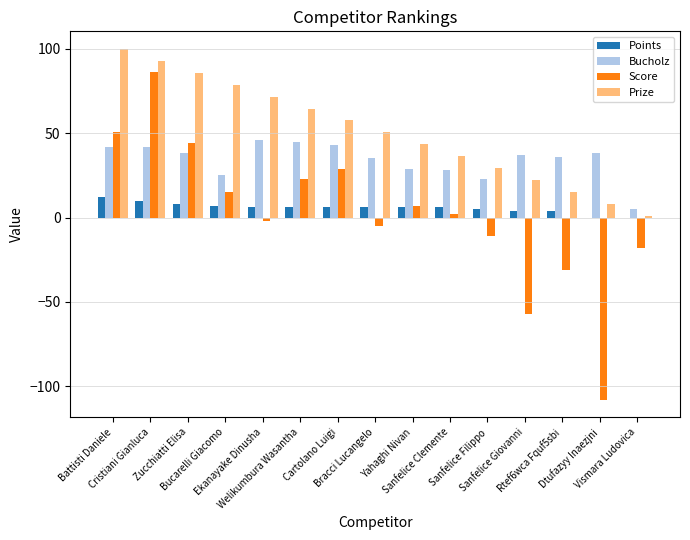

Which series changed the most between Battisti Daniele and Sanfelice Filippo?

Prize